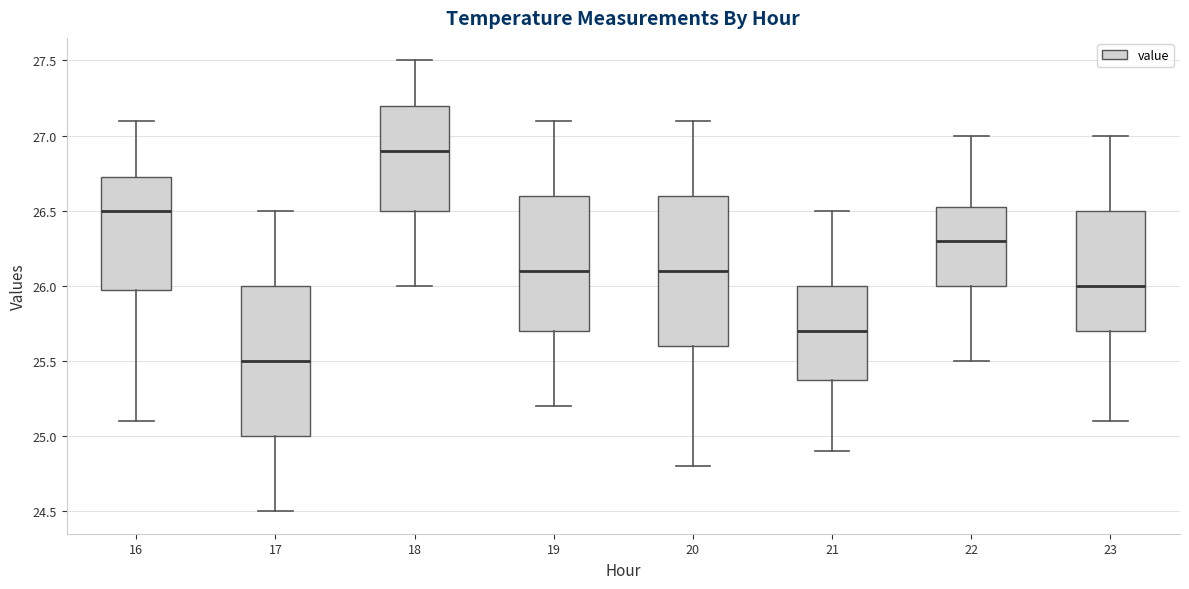

Reading left to right, transcribe this box plot: for each box, give where its median line is, the range the box spans, and where its two whiskers end, as read against the y-axis. The values are not printed on the chart, so give them approximately, as read against the axis.

16: median 26.50, box 26.00 to 26.75, whiskers 25.10 to 27.10
17: median 25.50, box 25.00 to 26.00, whiskers 24.50 to 26.50
18: median 26.90, box 26.50 to 27.20, whiskers 26.00 to 27.50
19: median 26.10, box 25.70 to 26.60, whiskers 25.20 to 27.10
20: median 26.10, box 25.60 to 26.60, whiskers 24.80 to 27.10
21: median 25.70, box 25.40 to 26.00, whiskers 24.90 to 26.50
22: median 26.30, box 26.00 to 26.55, whiskers 25.50 to 27.00
23: median 26.00, box 25.70 to 26.50, whiskers 25.10 to 27.00